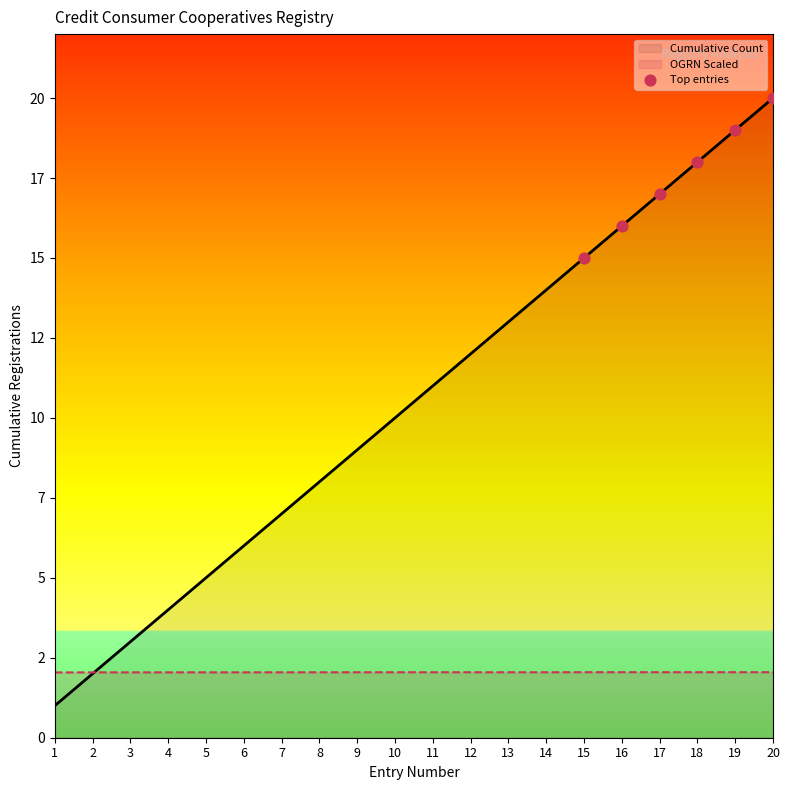

What is the change in value from 17 to 20?

+3